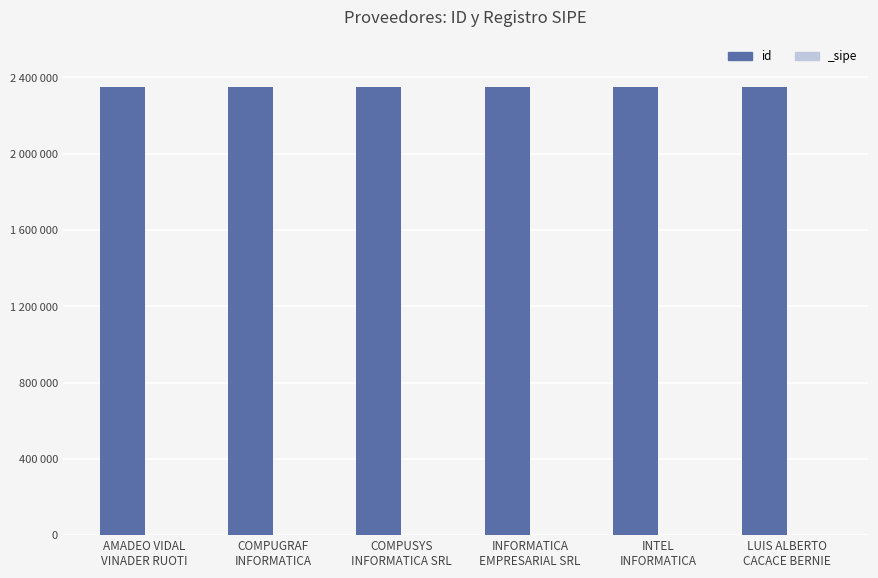

Rank the categories by value from highest to lowest.

LUIS ALBERTO
CACACE BERNIE, COMPUGRAF
INFORMATICA, AMADEO VIDAL
VINADER RUOTI, INTEL
INFORMATICA, COMPUSYS
INFORMATICA SRL, INFORMATICA
EMPRESARIAL SRL